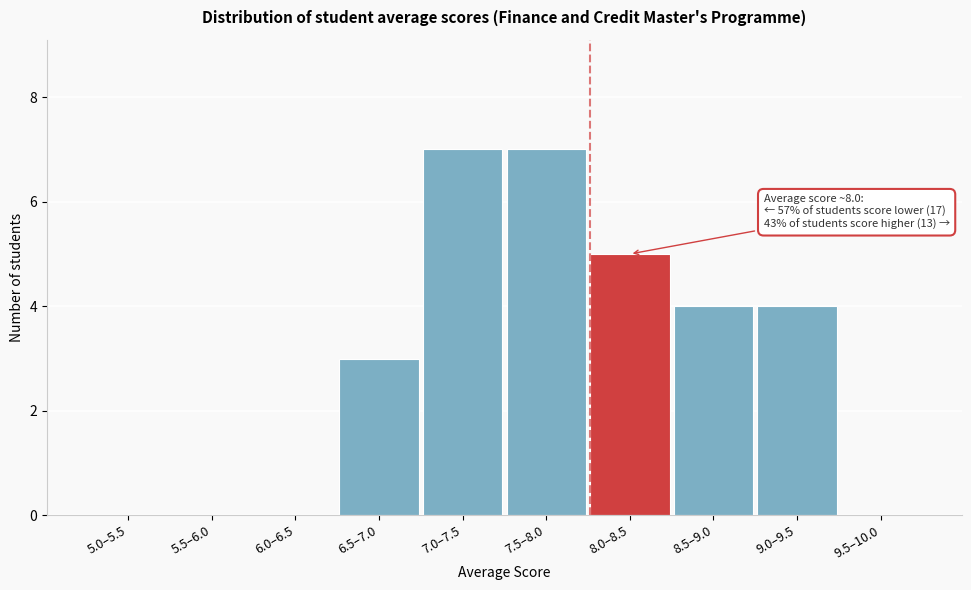

Reading right to left, list all the values displayed in this chart.

9.5–10.0=0	9.0–9.5=4	8.5–9.0=4	8.0–8.5=5	7.5–8.0=7	7.0–7.5=7	6.5–7.0=3	6.0–6.5=0	5.5–6.0=0	5.0–5.5=0